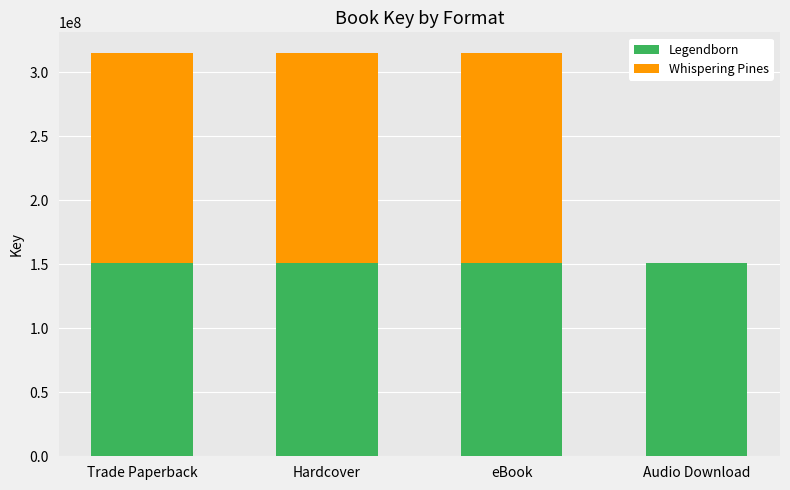

What is the sum of the Legendborn values at eBook and Trade Paperback?

301757036